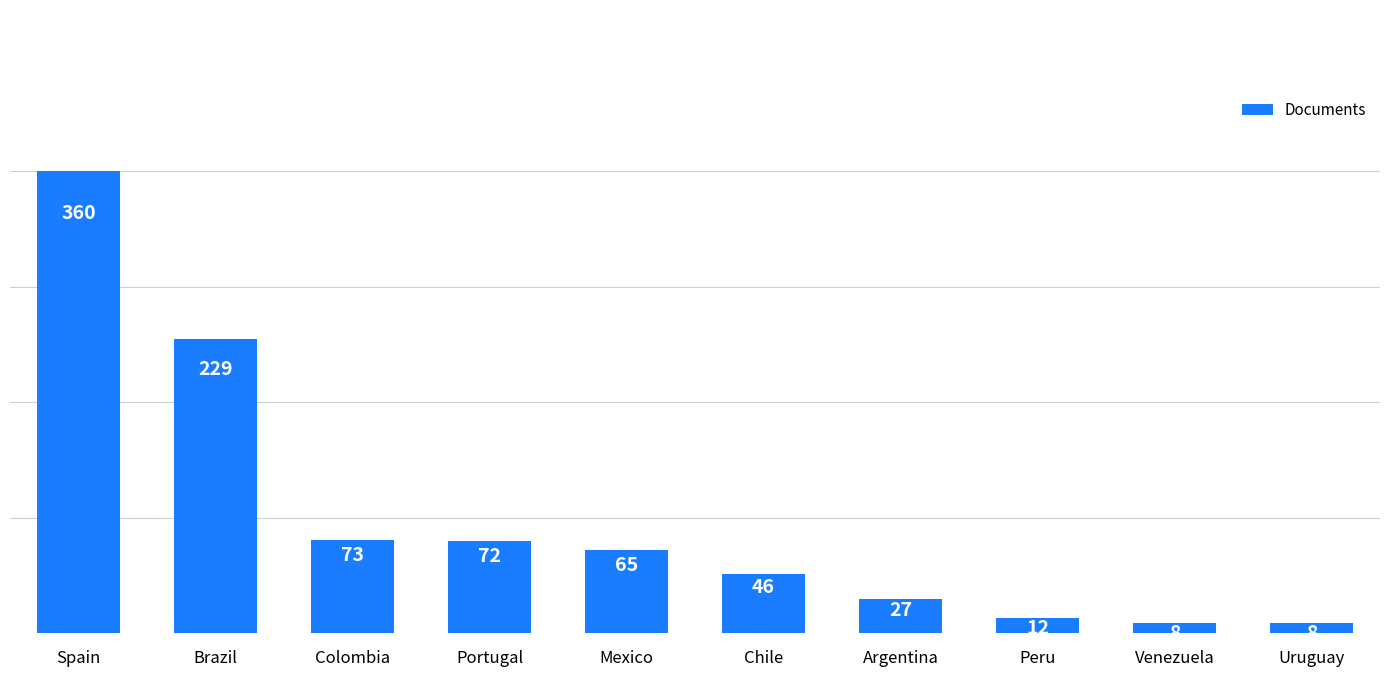

What is the label of the 6th bar from the right?

Mexico